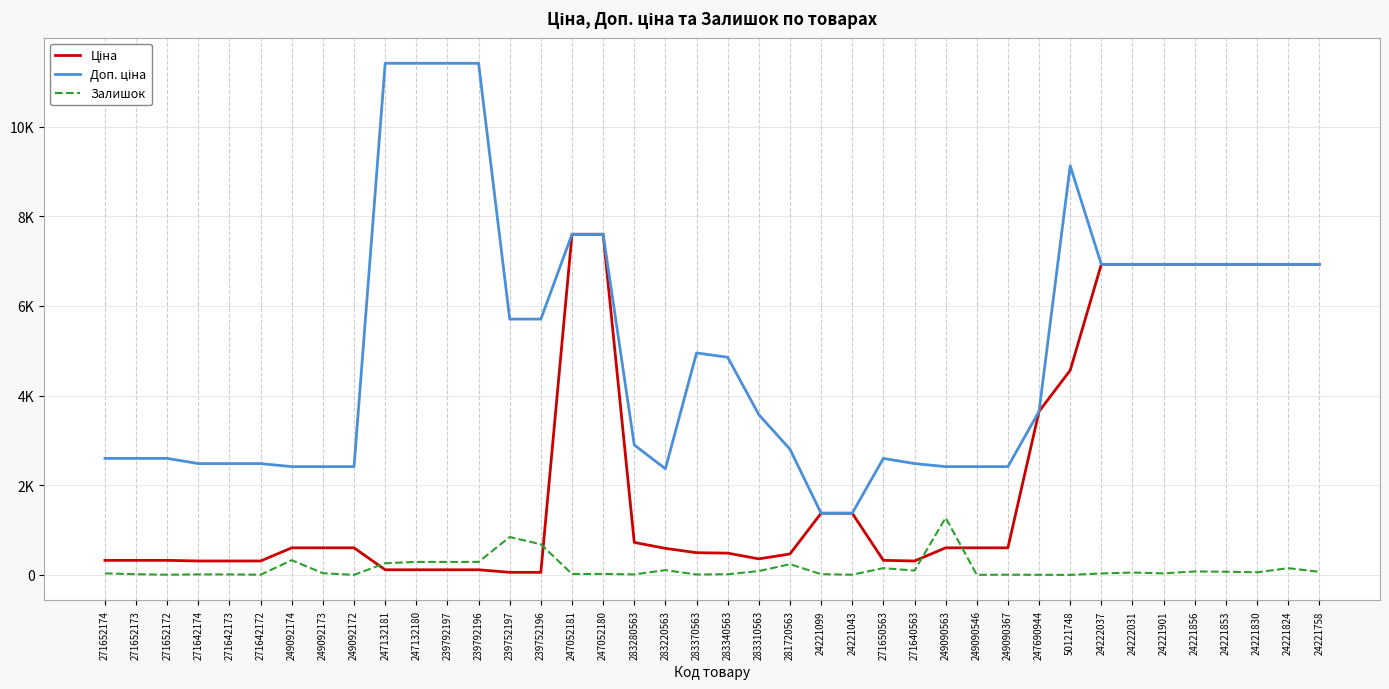

Does the chart display data point markers on the line(s)?

No